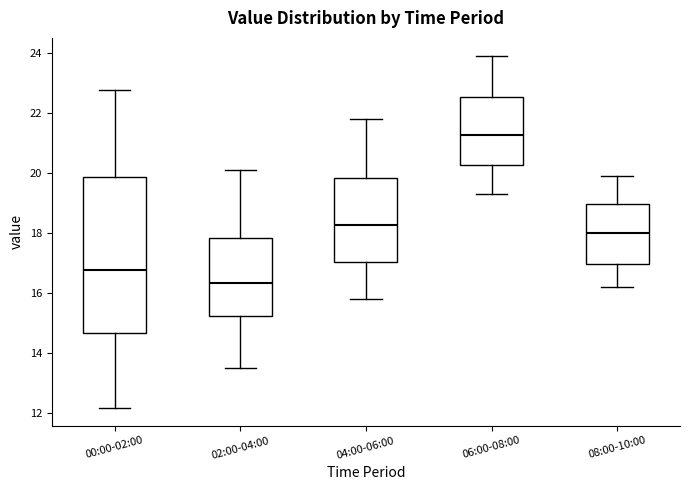

Reading left to right, read every box against the y-axis: the position of its median line, the range the box covers, and the ends of its whiskers. The values are not printed on the chart, so give them approximately, as read against the axis.

00:00-02:00: median 16.8, box 14.6 to 19.8, whiskers 12.2 to 22.8
02:00-04:00: median 16.4, box 15.2 to 17.8, whiskers 13.6 to 20.2
04:00-06:00: median 18.2, box 17.0 to 19.8, whiskers 15.8 to 21.8
06:00-08:00: median 21.2, box 20.2 to 22.6, whiskers 19.4 to 24.0
08:00-10:00: median 18.0, box 17.0 to 19.0, whiskers 16.2 to 20.0